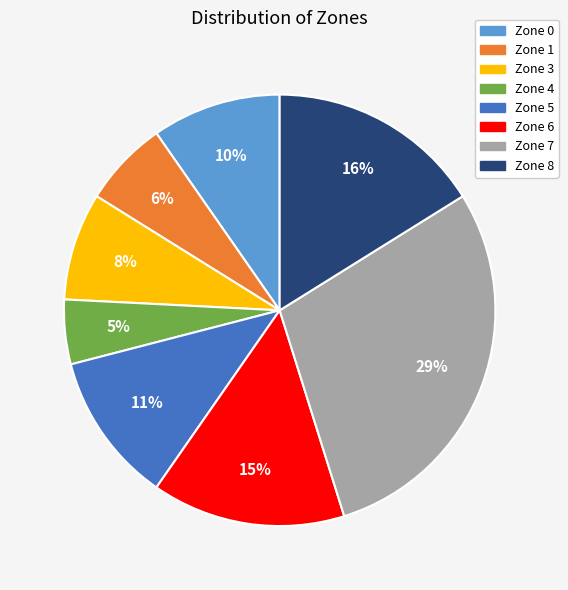

Which slice is the largest?

Zone 7